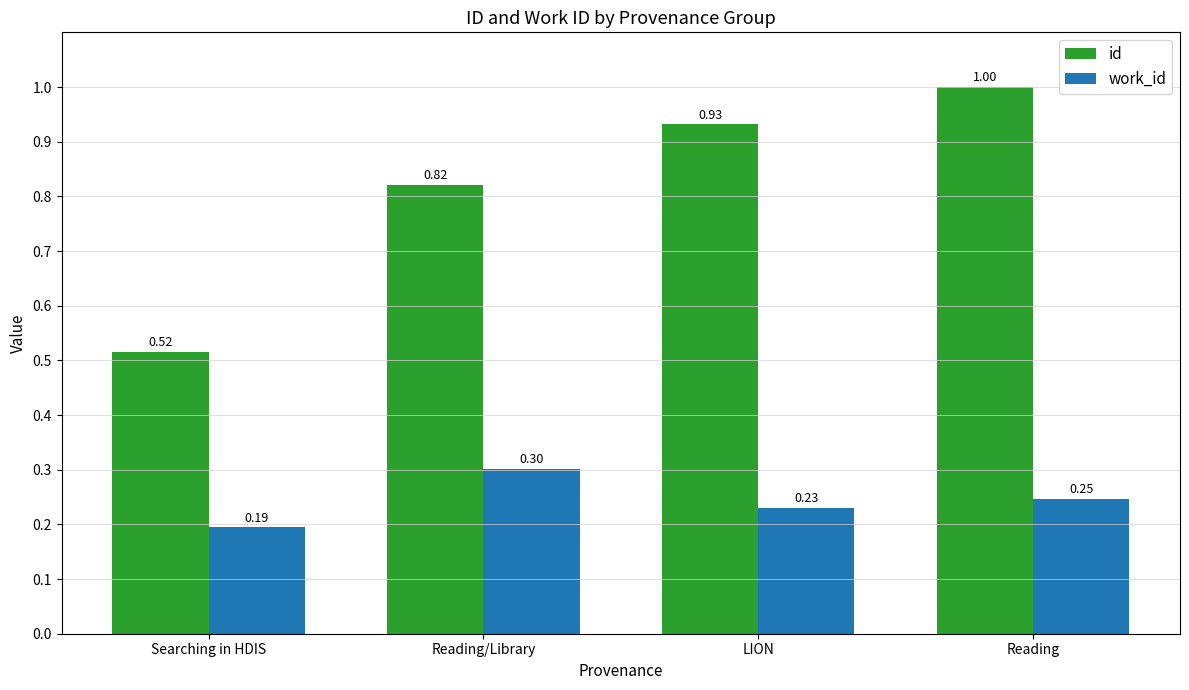

What position from the left is Reading?

4